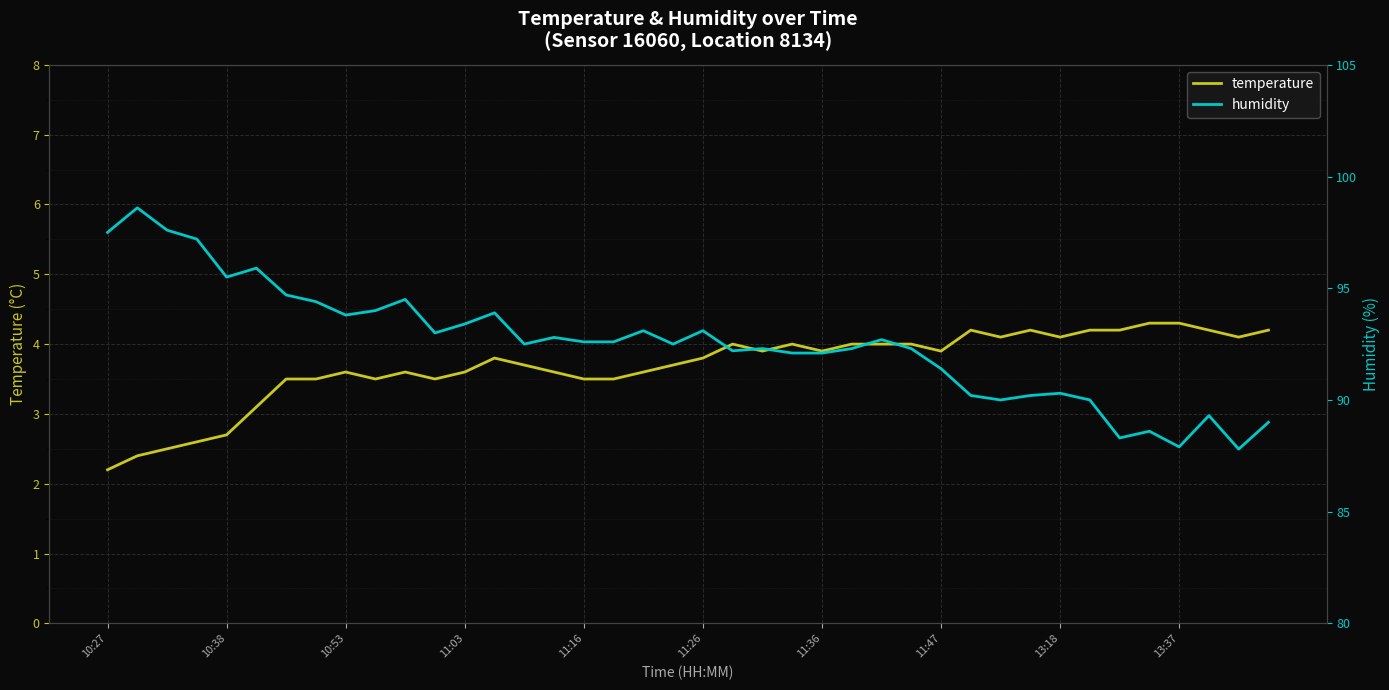

How many interior local peaks does the temperature series have?

7